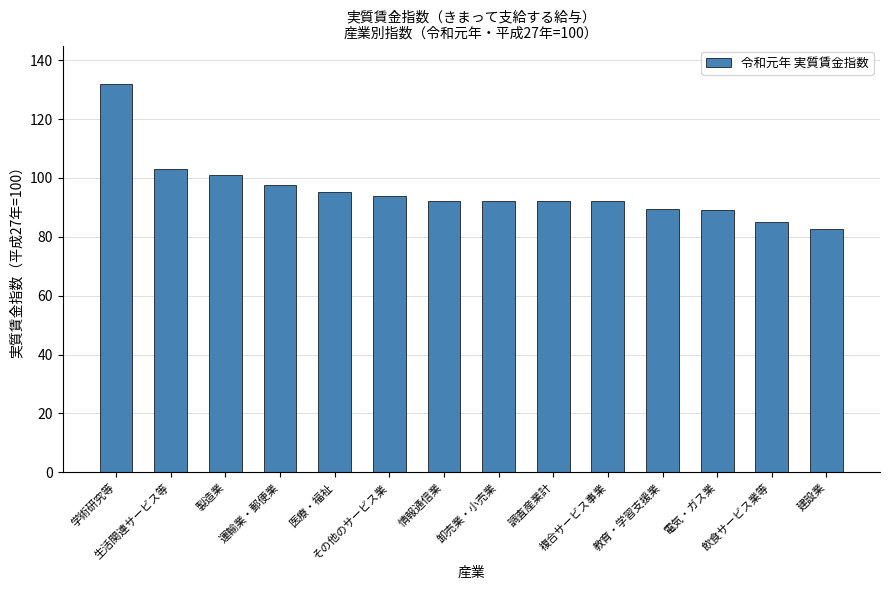

What is the smallest value displayed?

82.6